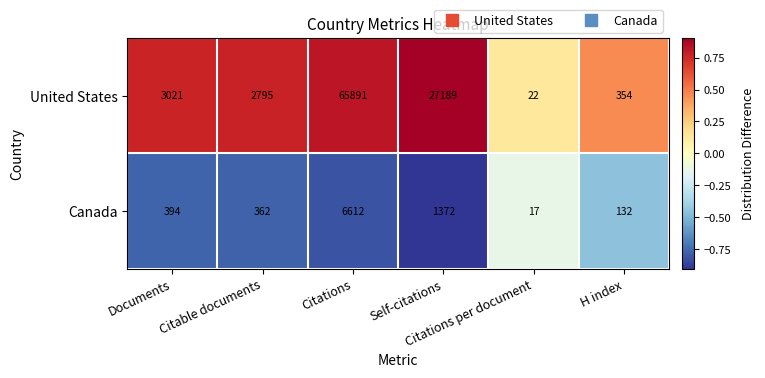

Which series has the largest total across all categories?

United States